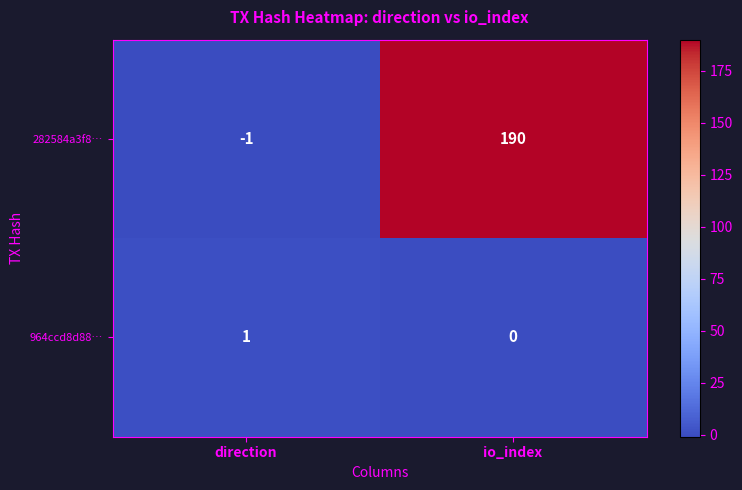

Count the number of data series in this chart.

2